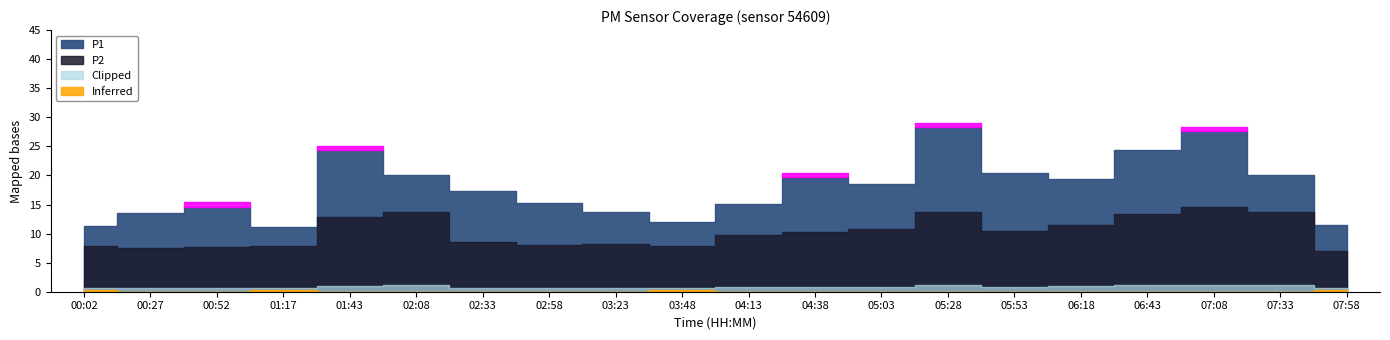

What is the average value of the P2 series?

10.3